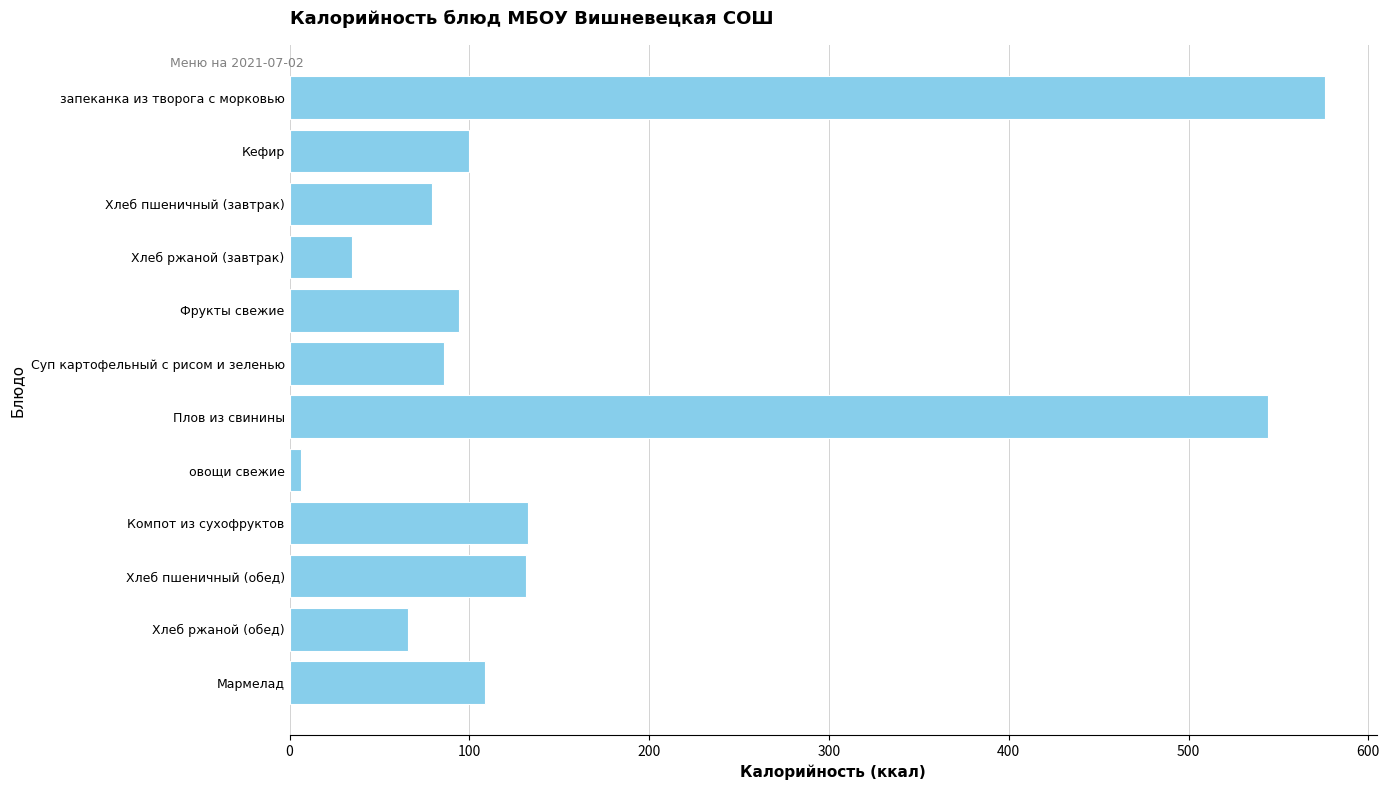

Which has a higher value, запеканка из творога с морковью or Хлеб ржаной (завтрак)?

запеканка из творога с морковью